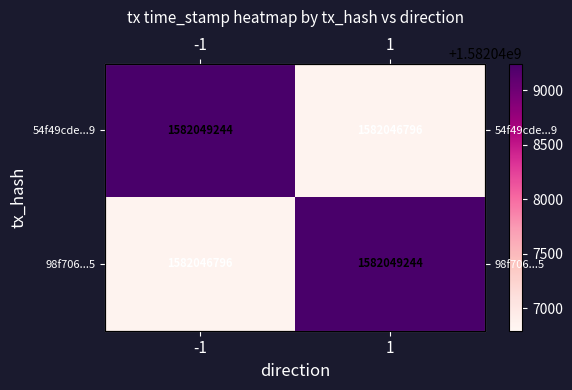

Which series has the largest total across all categories?

54f49cde...9